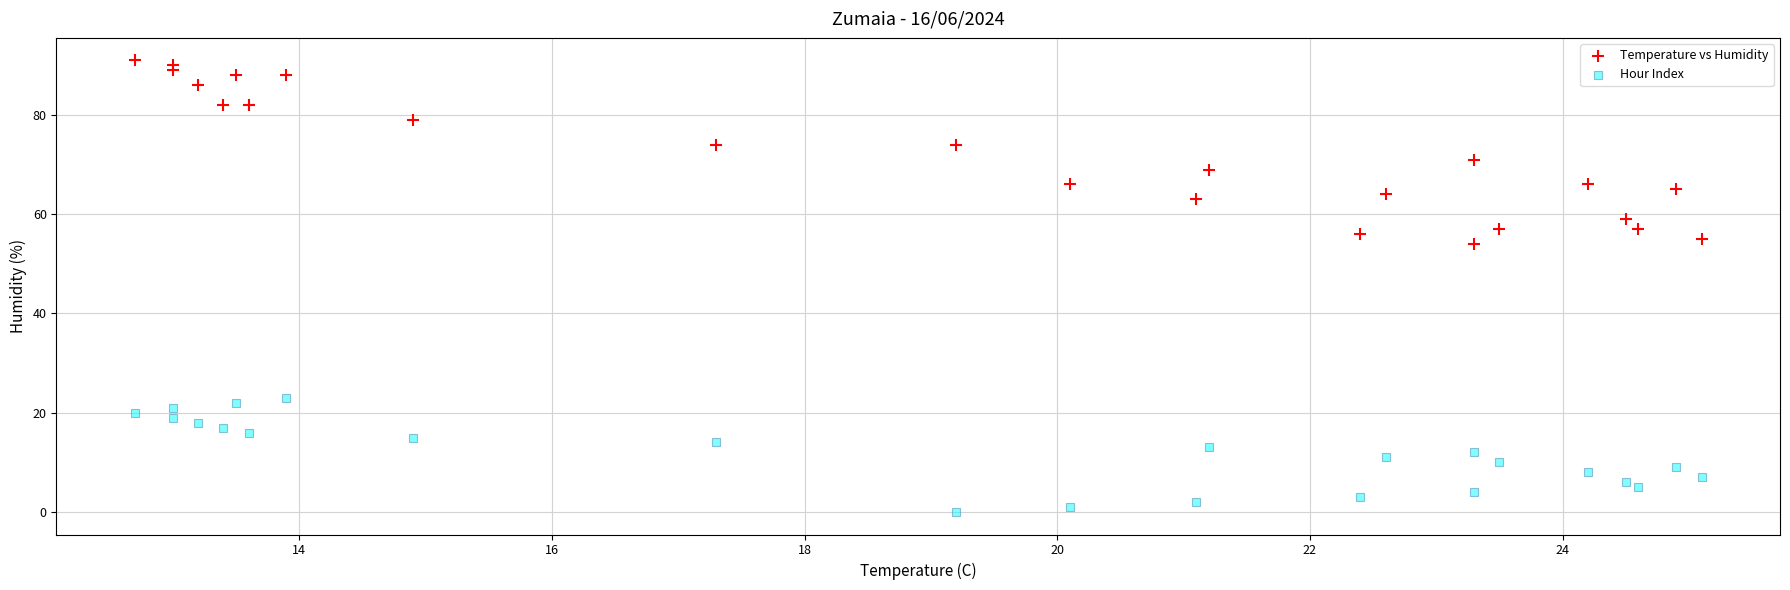

Which series reaches the minimum Y coordinate?

Hour Index